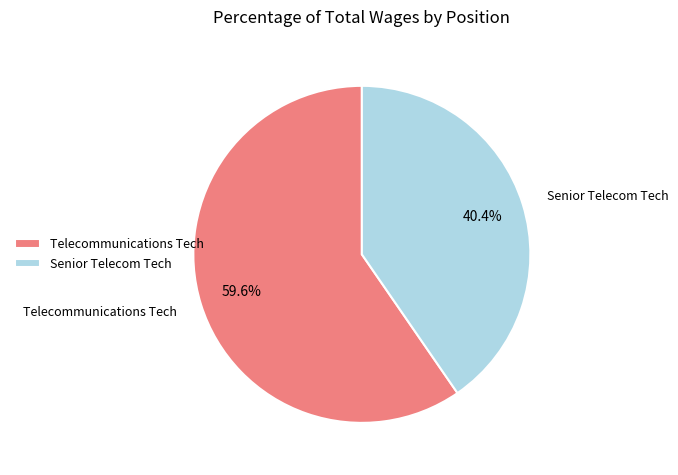

Which slice represents more than half of the pie?

Telecommunications Tech